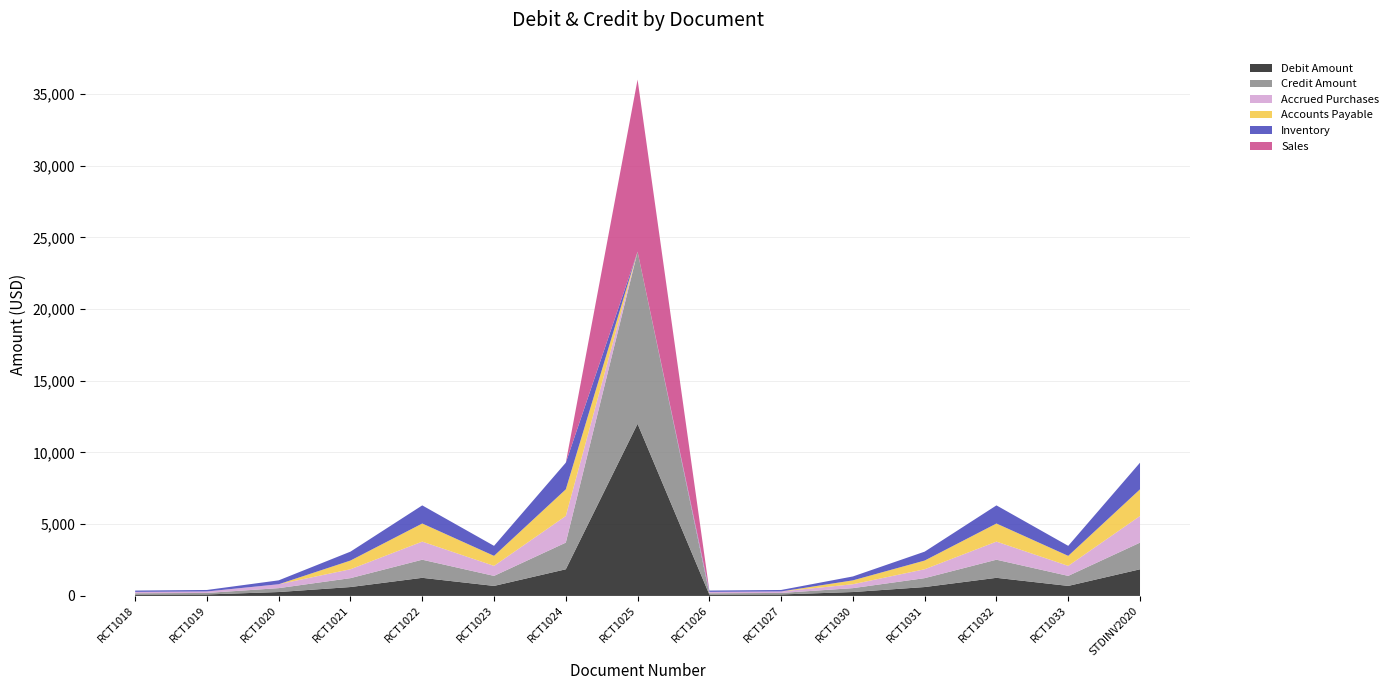

Reading right to left, list all the values displayed in this chart.

Debit Amount: 1858.0	698.5	1262.5	620.0	271.6	103.8	93.5	11999.9	1858.0	698.5	1262.5	620.0	271.6	103.8	93.5
Credit Amount: 1858.0	698.5	1262.5	620.0	271.6	103.8	93.5	11999.9	1858.0	698.5	1262.5	620.0	271.6	103.8	93.5
Accrued Purchases: 1858.0	698.5	1262.5	620.0	271.6	103.8	93.5	0.0	1858.0	698.5	1262.5	620.0	271.6	103.8	93.5
Accounts Payable: 1858.0	698.5	1262.5	607.6	271.6	0.0	0.0	0.0	1858.0	698.5	1262.5	607.6	0.0	0.0	0.0
Inventory: 1858.0	698.5	1262.5	620.0	271.6	103.8	93.5	0.0	1858.0	698.5	1262.5	620.0	271.6	103.8	93.5
Sales: 0.0	0.0	0.0	0.0	0.0	0.0	0.0	11999.9	0.0	0.0	0.0	0.0	0.0	0.0	0.0